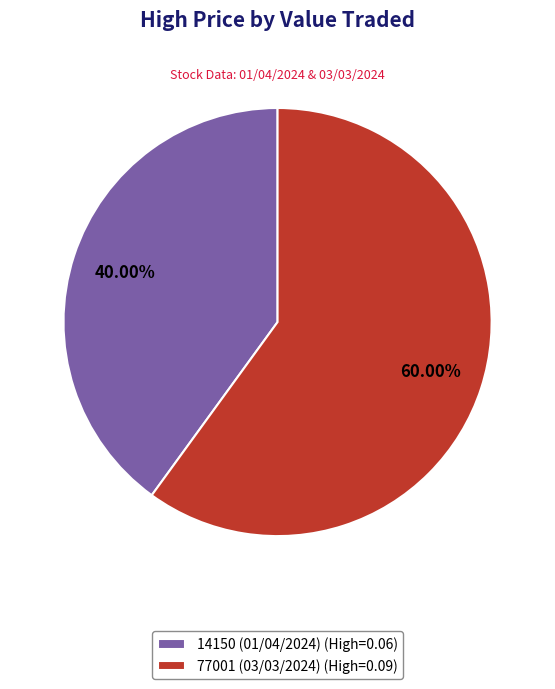

To the nearest percent, what percentage of the pie is 14150 (01/04/2024)?

40%